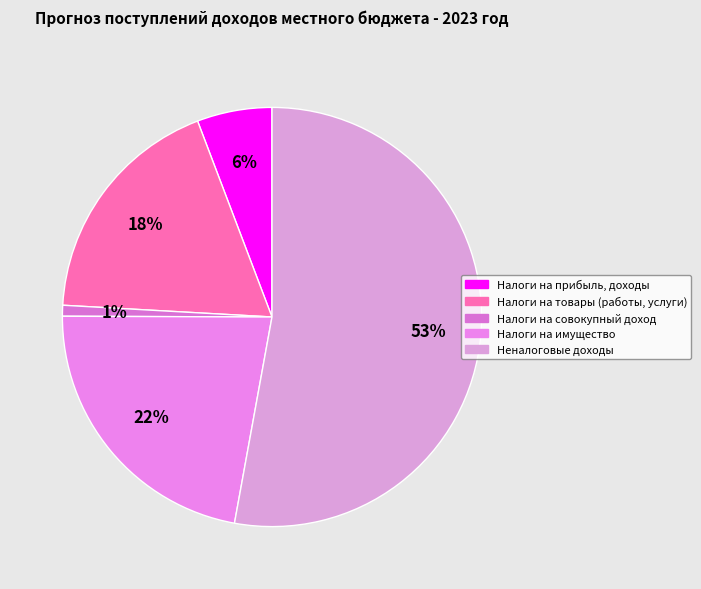

How many slices are in this pie chart?

5